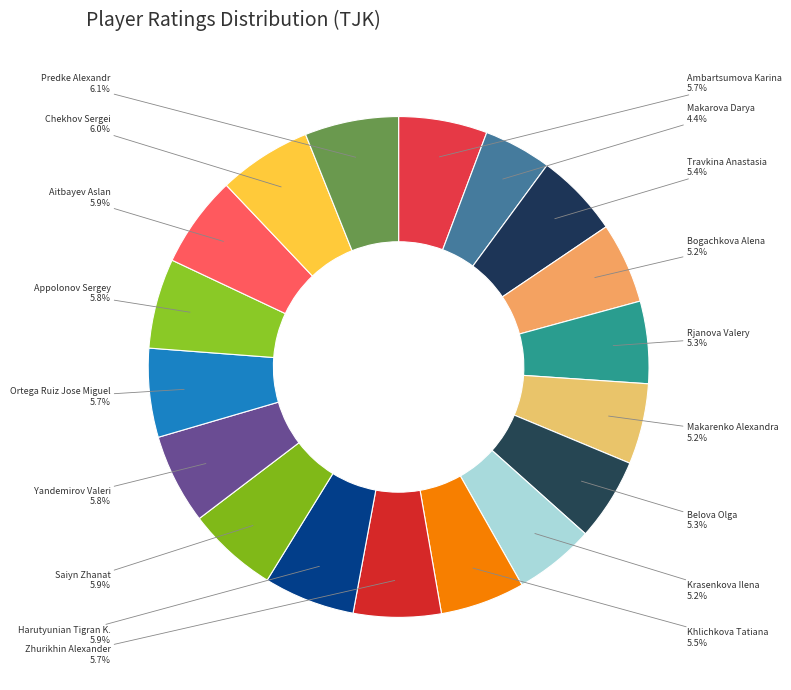

To the nearest percent, what percentage of the pie is Makarenko Alexandra?

5%